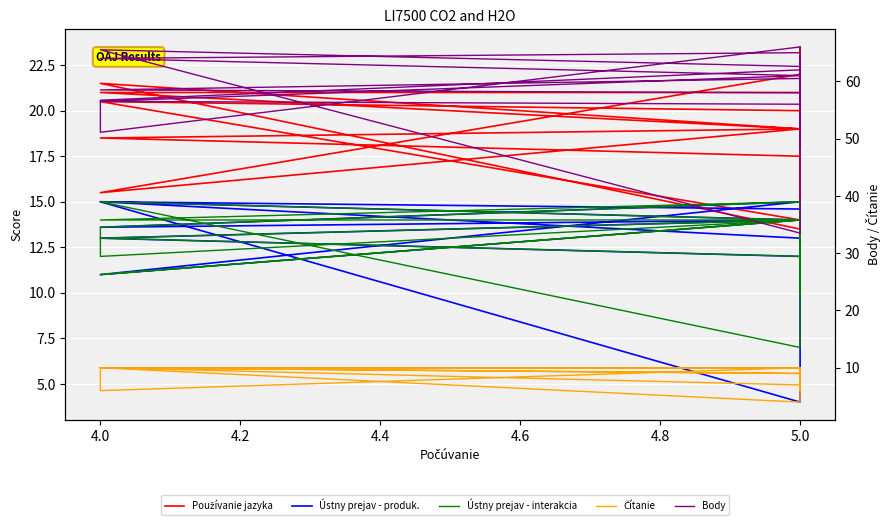

What is the difference between the maximum and minimum values in the Body series?

32.5